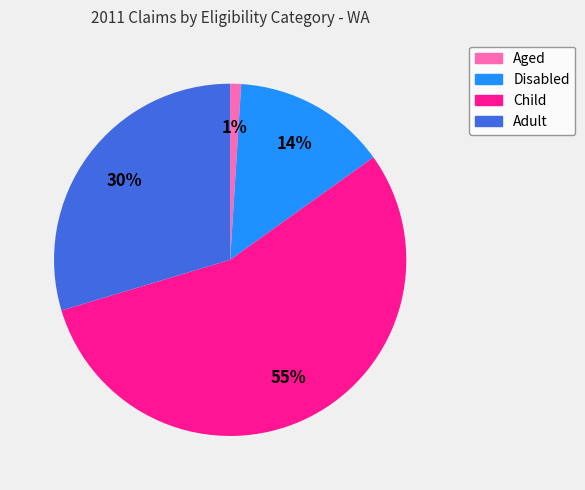

Between Disabled and Child, which is larger?

Child